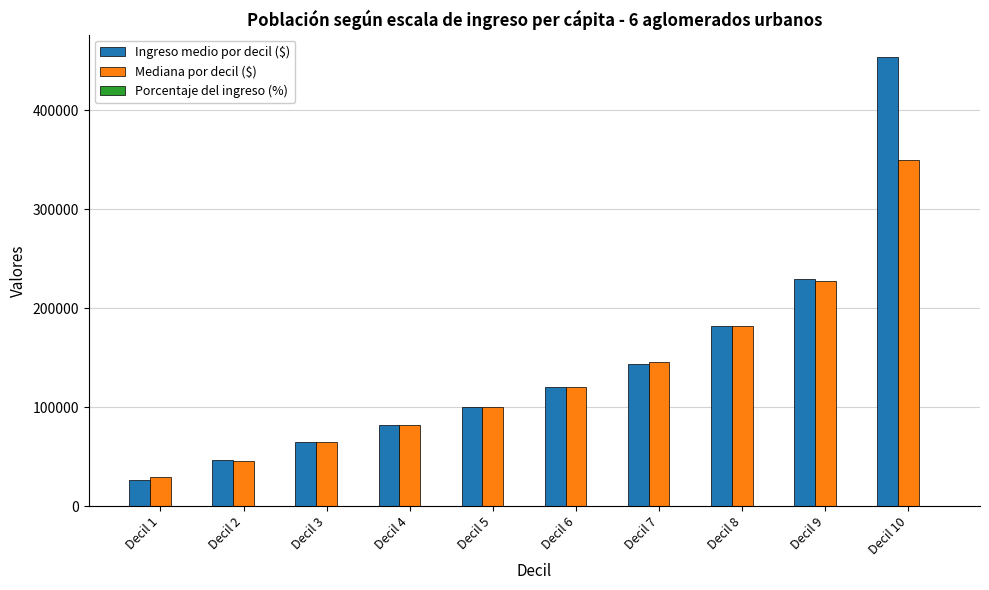

At which category does the chart reach its peak across all series?

Decil 10